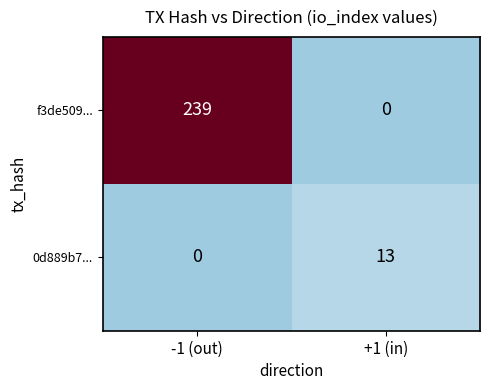

At which label does 0d889b7... reach its minimum?

-1 (out)